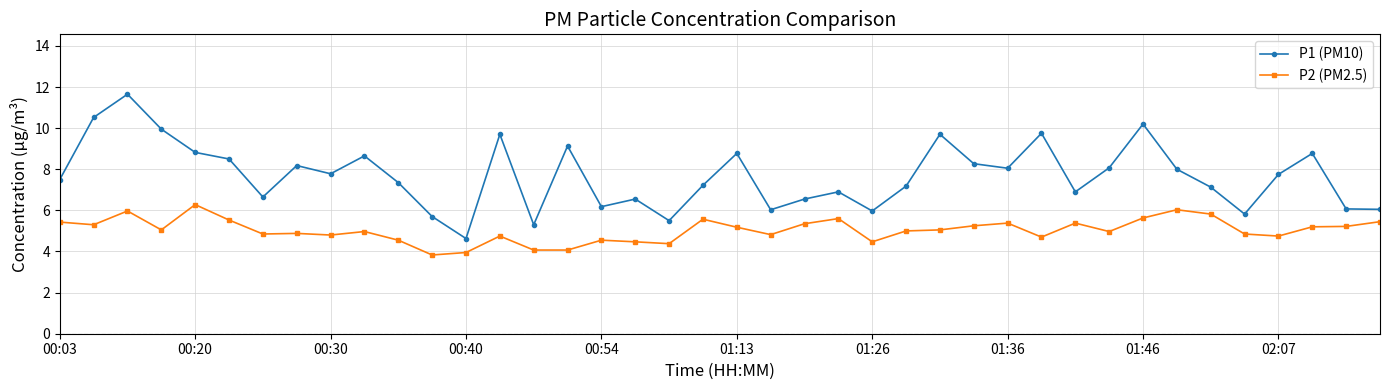

True or false: P1 (PM10) and P2 (PM2.5) cross at least once.

False